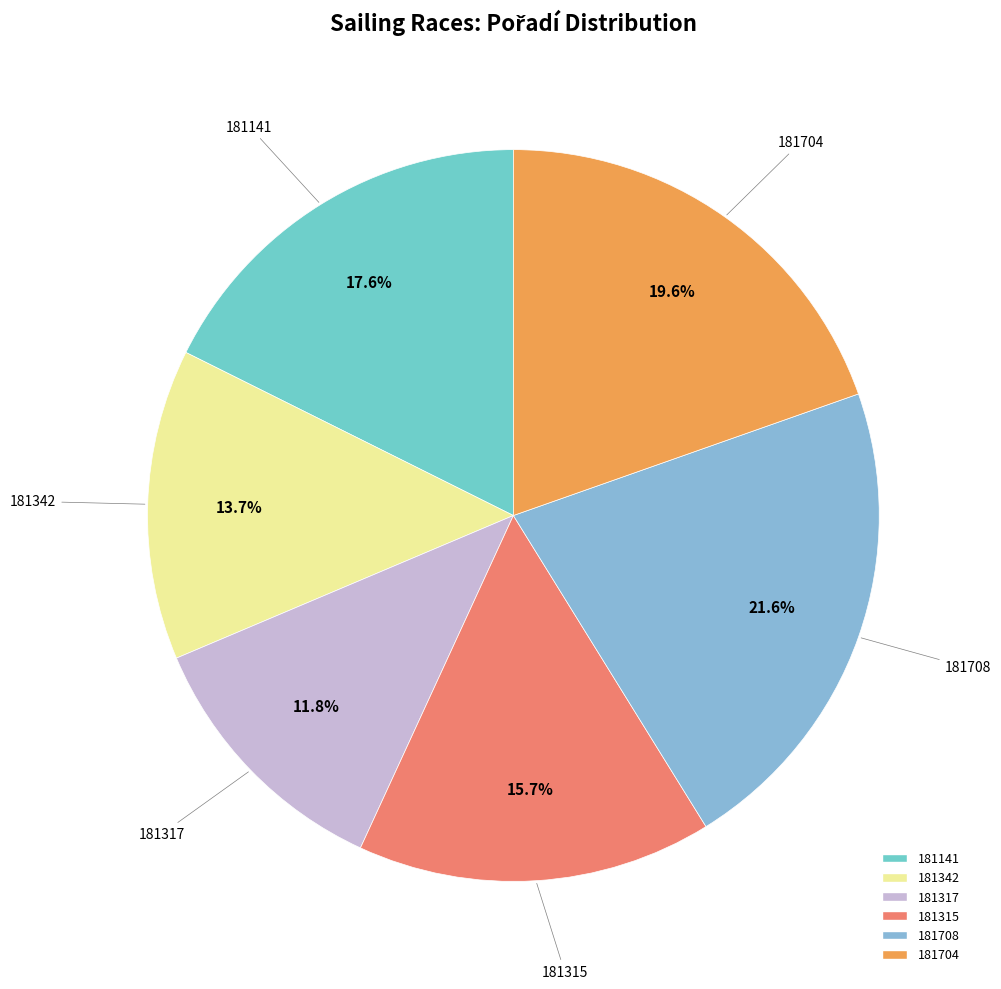

To the nearest percent, what is the combined percentage of 181708 and 181141?

39%